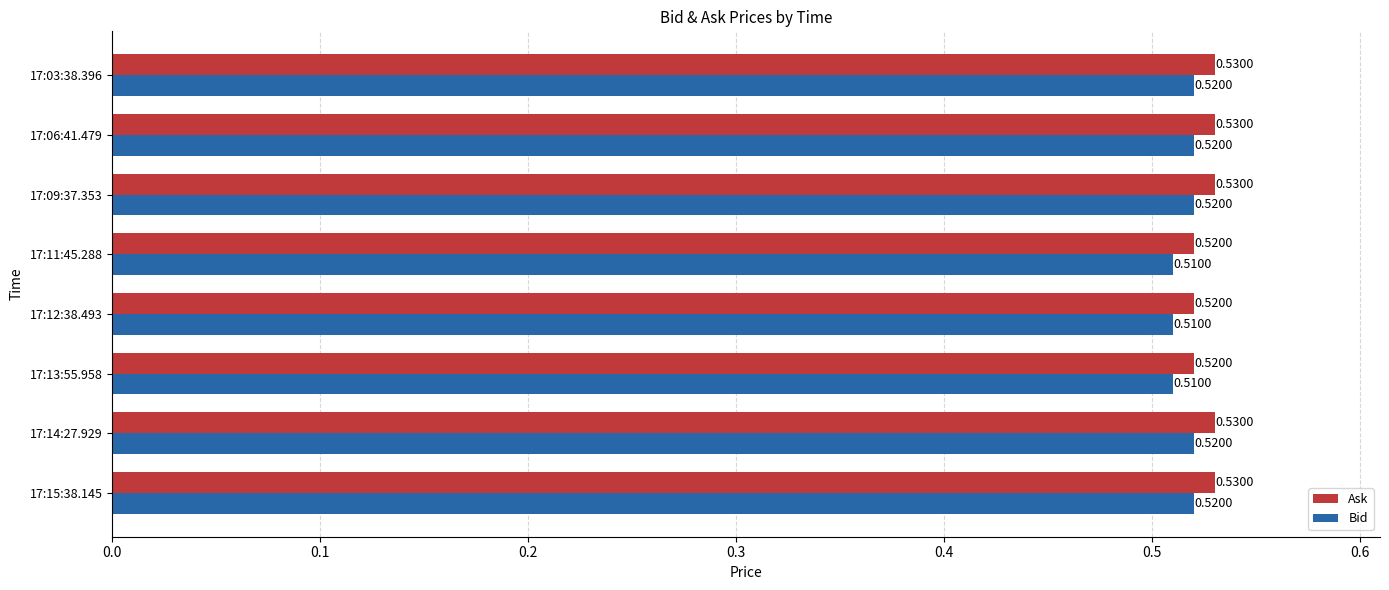

What is the sum of all Bid values?

4.1